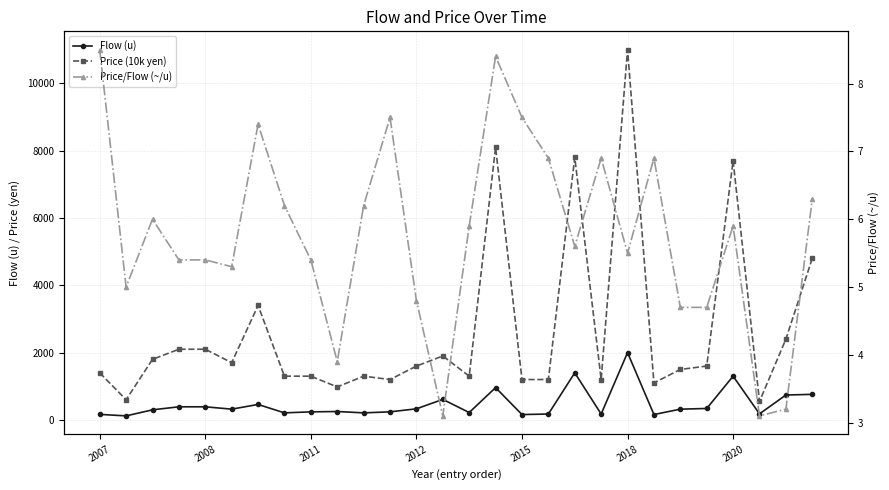

How many lines are shown in the chart?

3